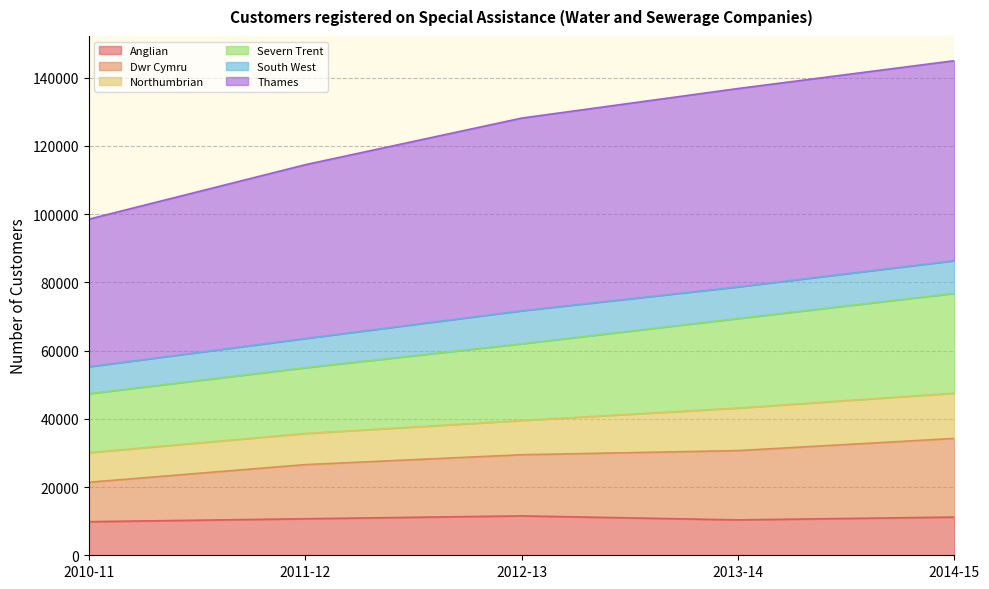

What is the maximum value for Anglian?

11551